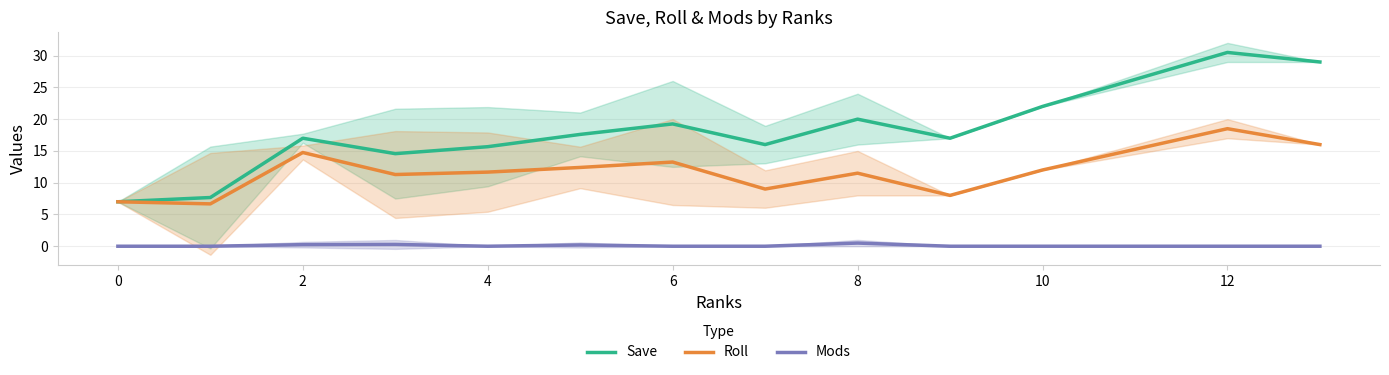

True or false: Mods and Roll cross at least once.

False